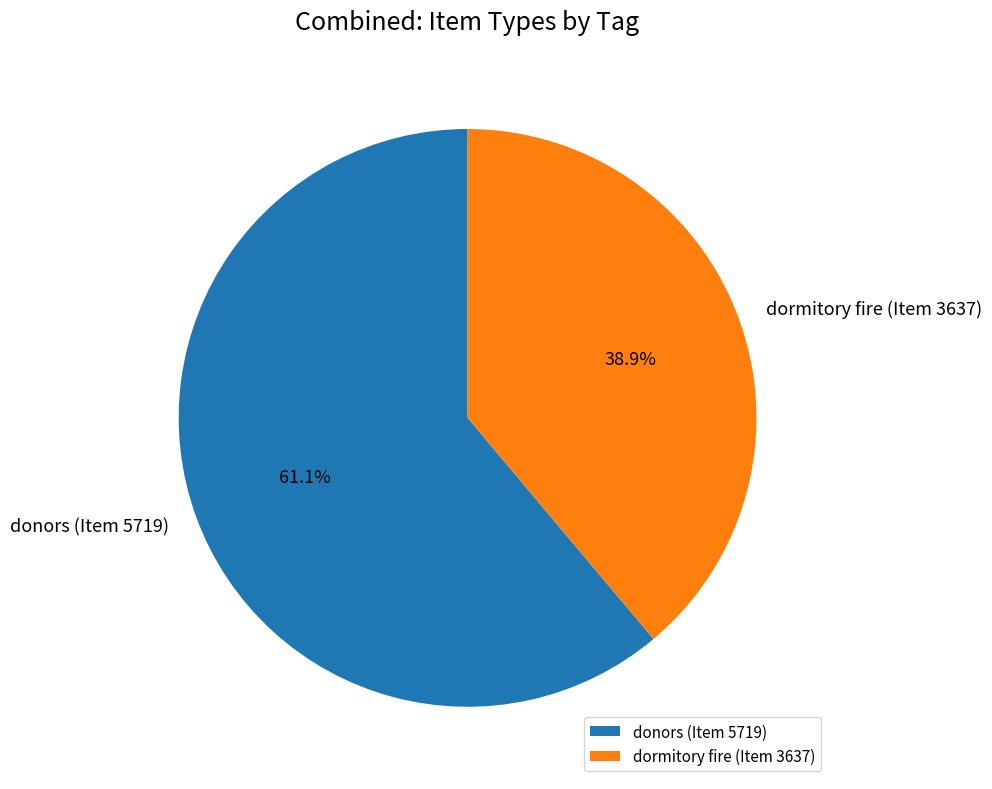

What is the ratio of the value at dormitory fire (Item 3637) to the value at donors (Item 5719)?

0.6